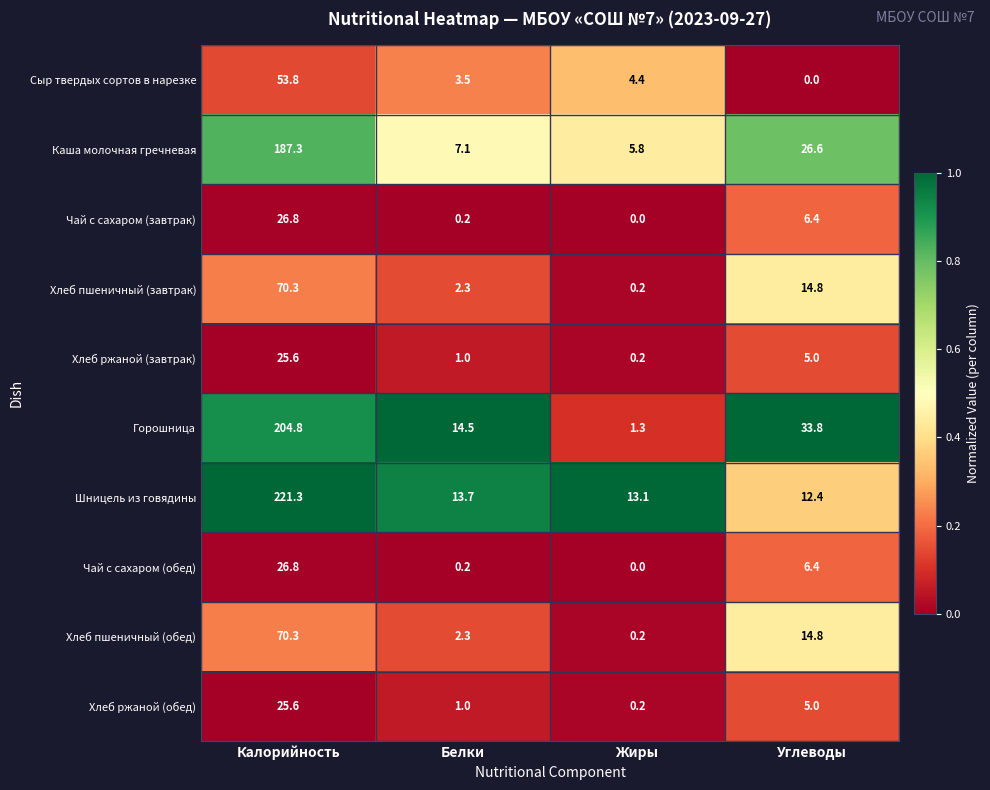

At which category is the sum across all series the highest?

Калорийность